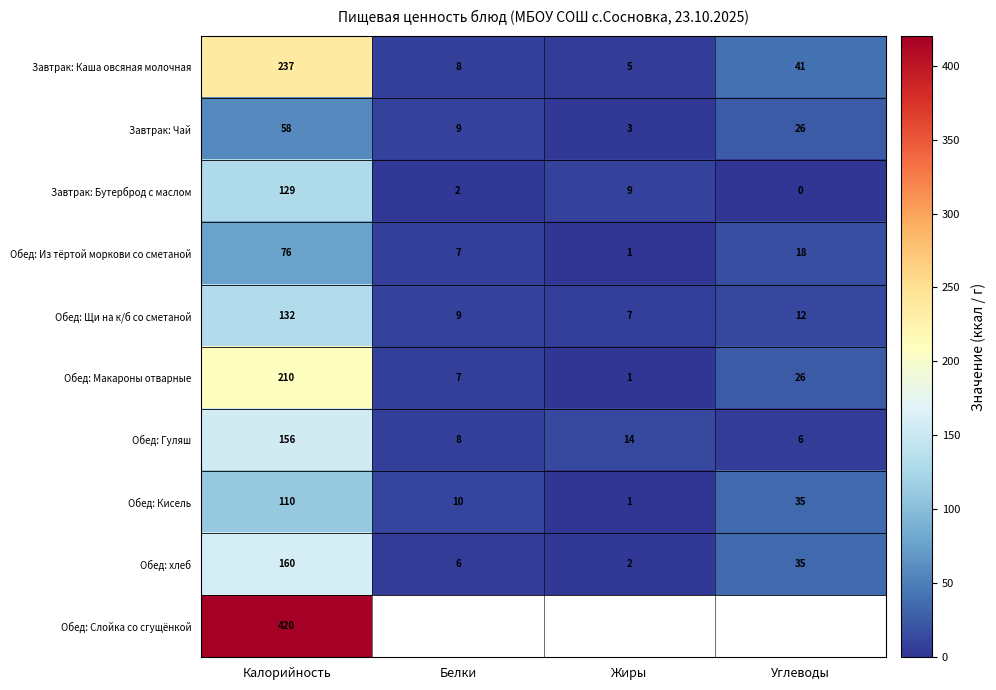

Where does the Завтрак: Каша овсяная молочная series first go above 41?

Калорийность